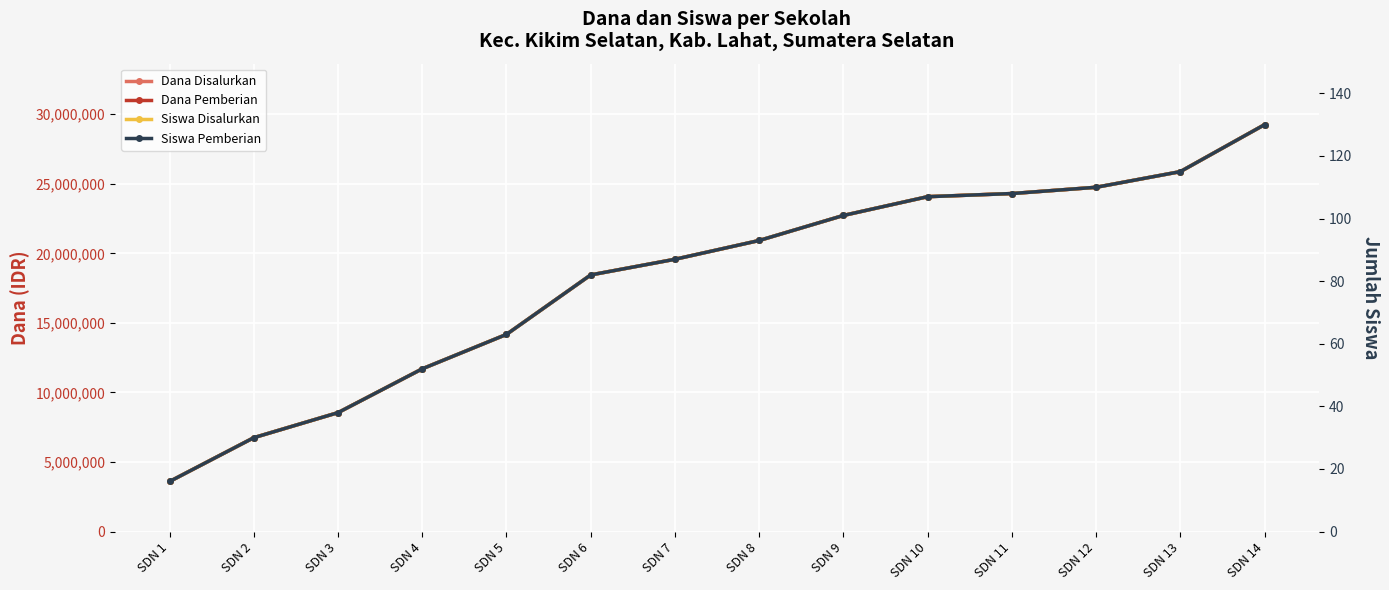

The Dana Pemberian series shows 8550000 at SDN 3. True or false?

True